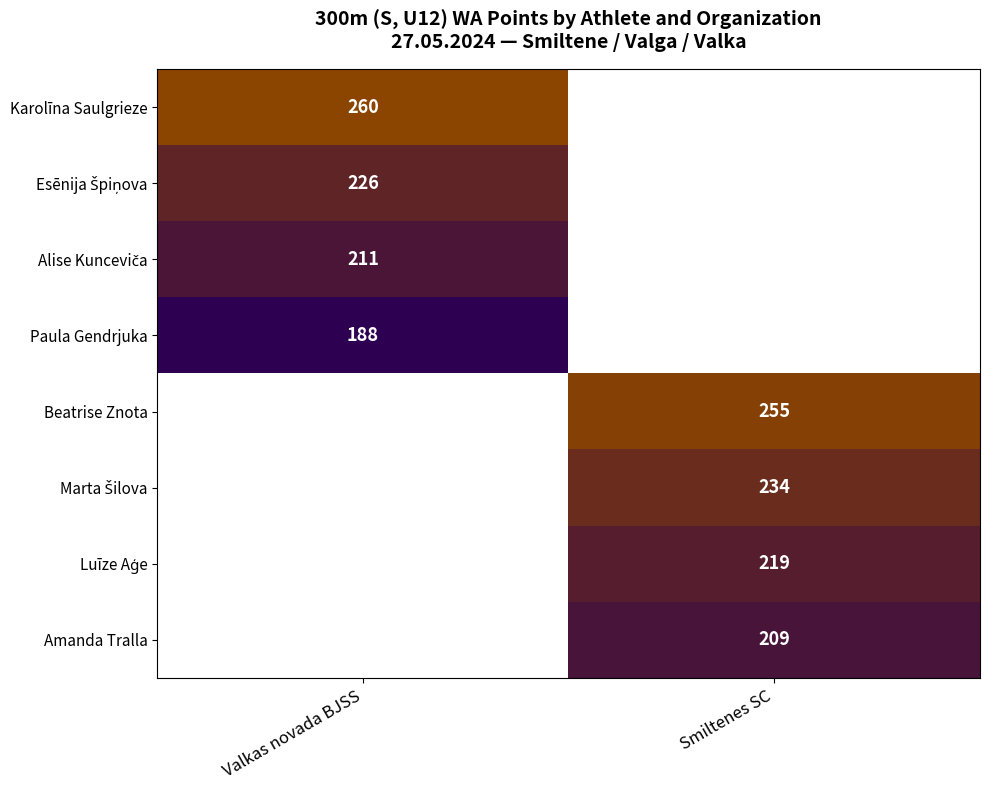

True or false: Karolīna Saulgrieze has a value of 260 at Valkas novada BJSS.

True